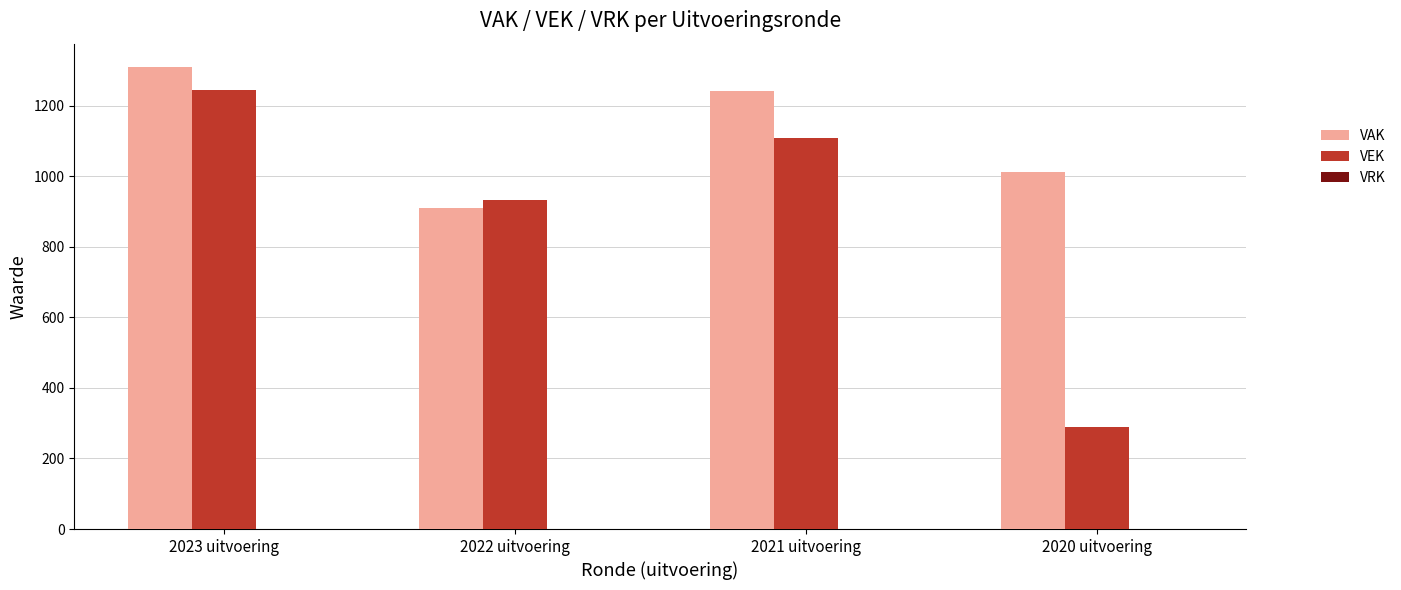

Which series has the largest range (max minus min)?

VEK